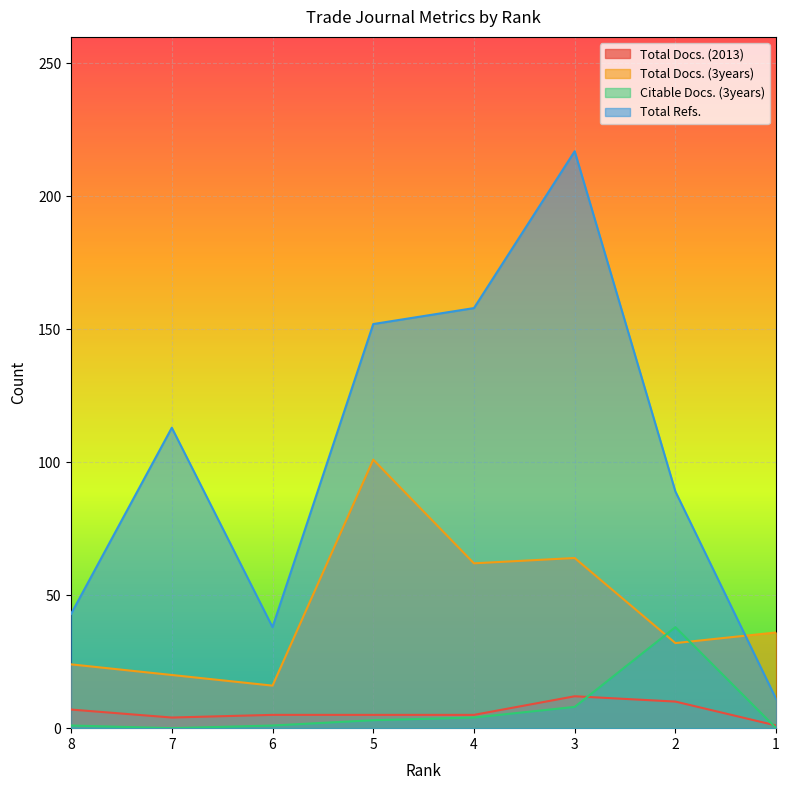

Between 8 and 6, which series saw the biggest shift?

Total Docs. (3years)